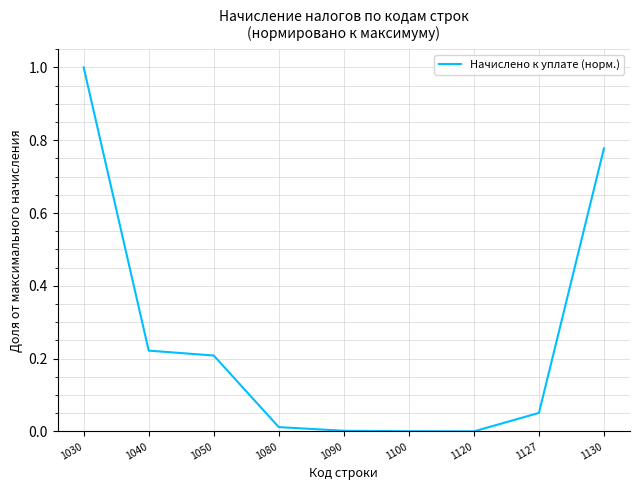

What is the change in value from 1120 to 1127?

+0.1